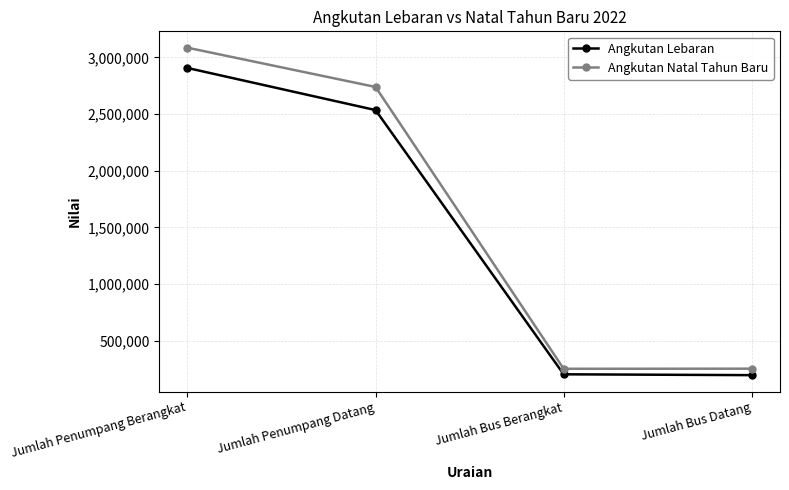

Which category has the highest value in the Angkutan Lebaran series?

Jumlah Penumpang Berangkat